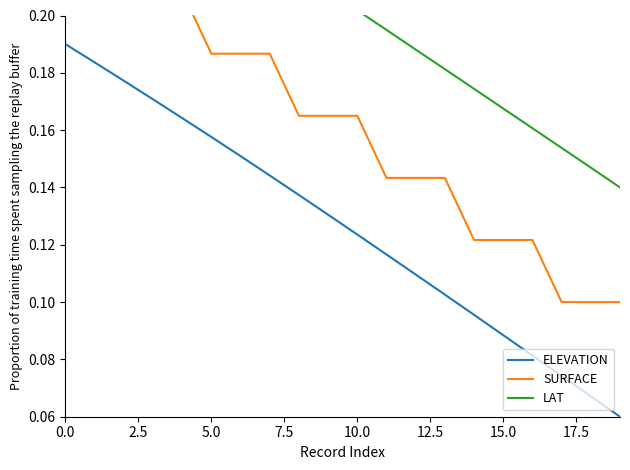

What is the average value of the SURFACE series?

0.2